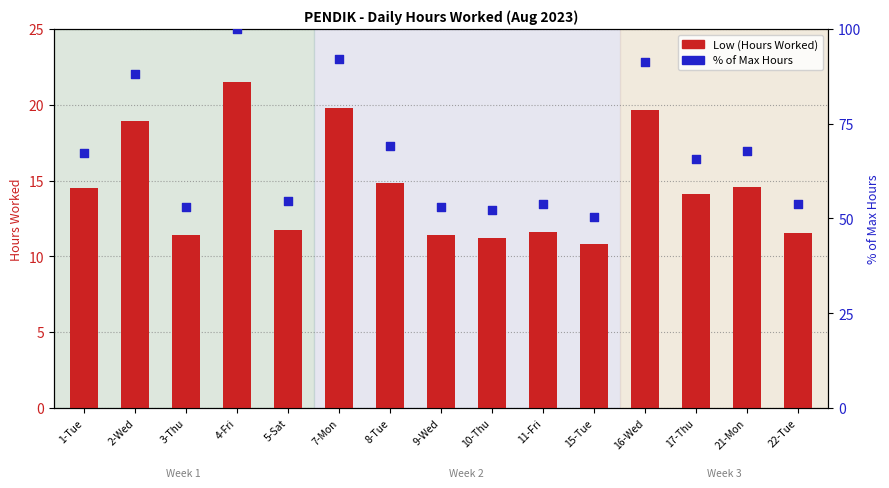

At how many categories does at least one series exceed 24?

15